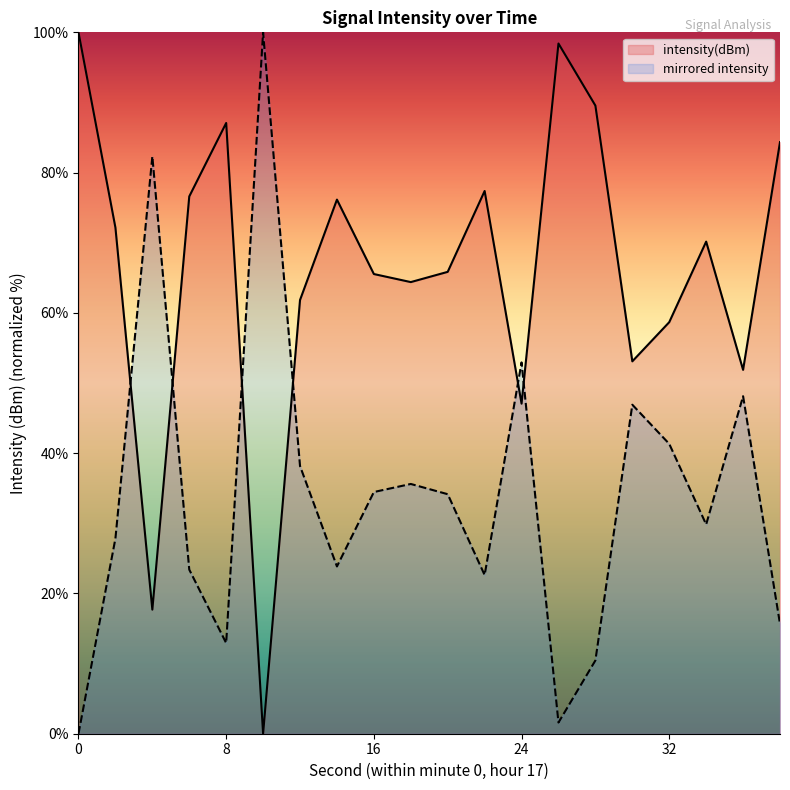

What is the value of the 17th point from the left?

58.7